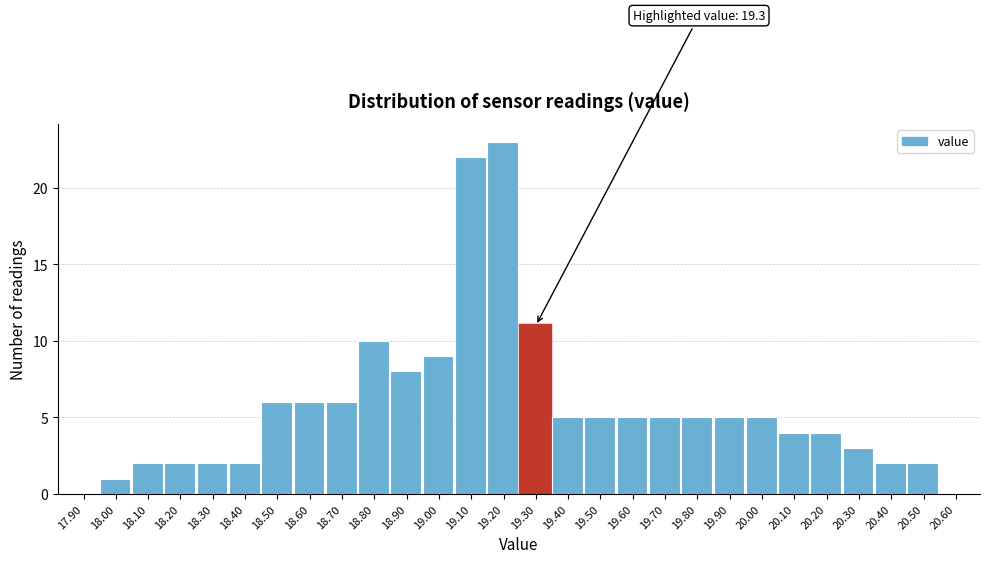

Over which range of the x-axis is the bar tallest?

19.15 to 19.25